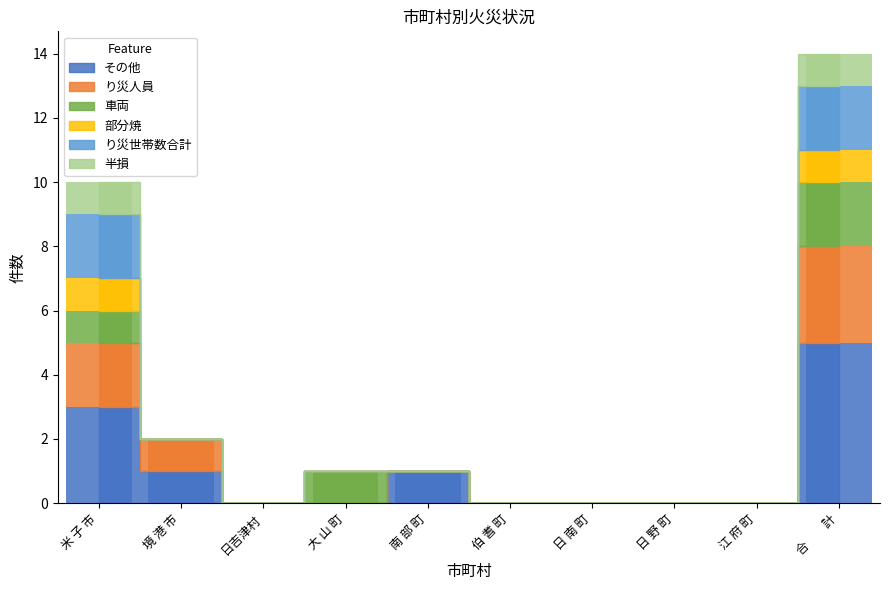

The value of り災世帯数合計 at 南 部 町 is 1. True or false?

False